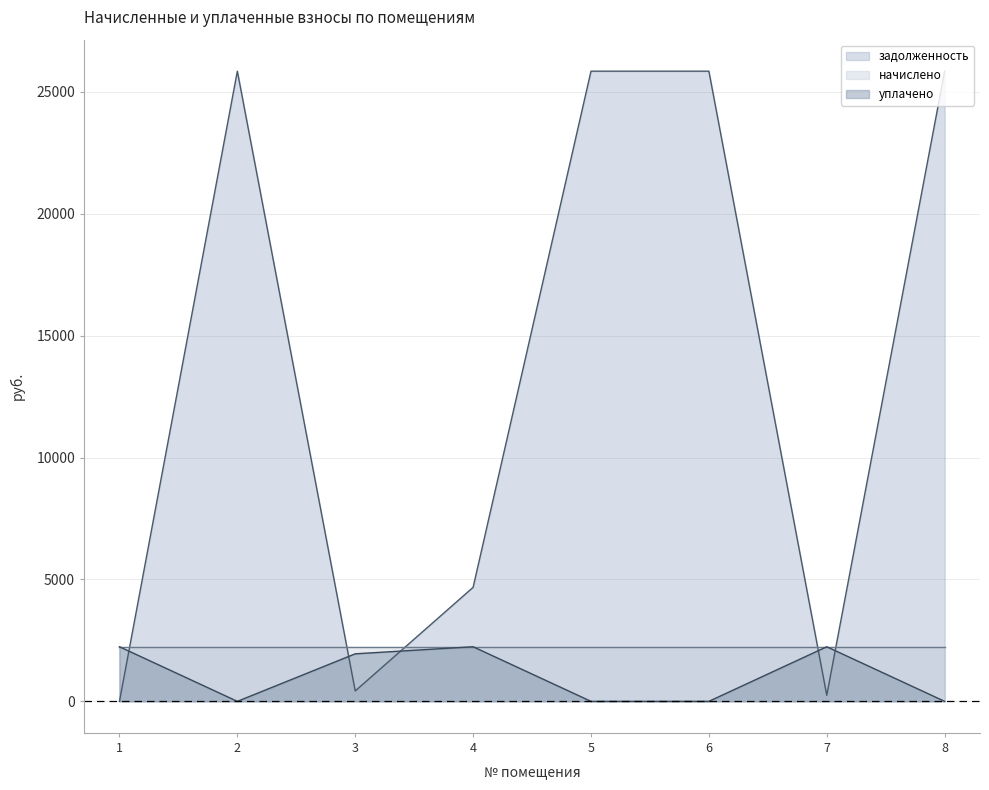

Is the value of уплачено at 5 greater than the value of начислено at 3?

No